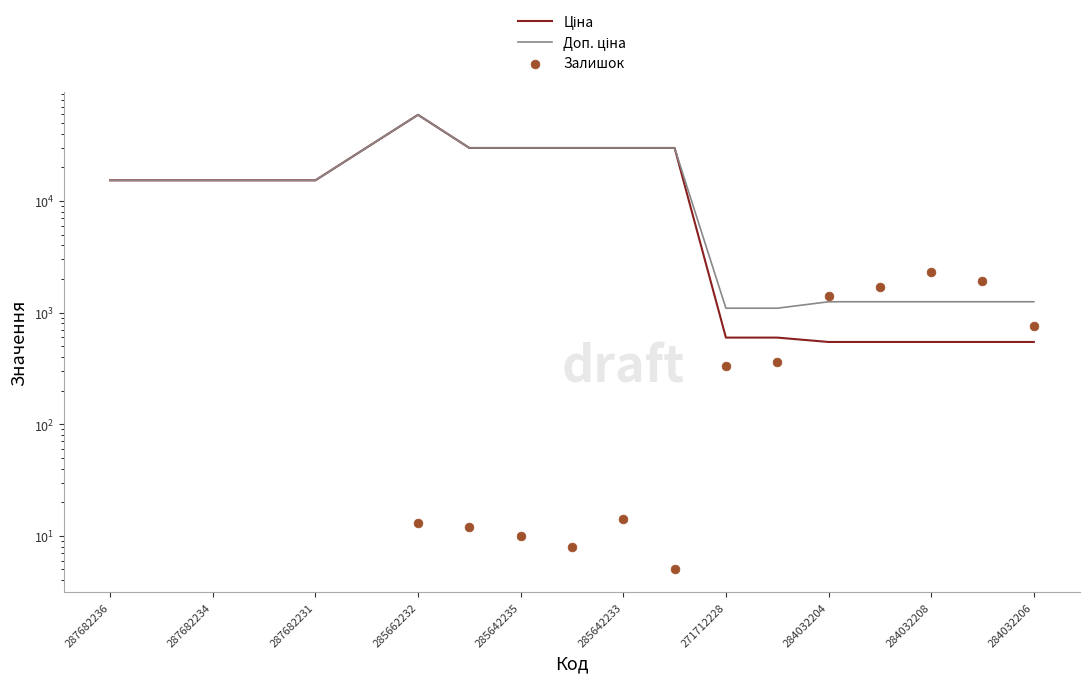

What is the total value across all series at 15?

3479.1